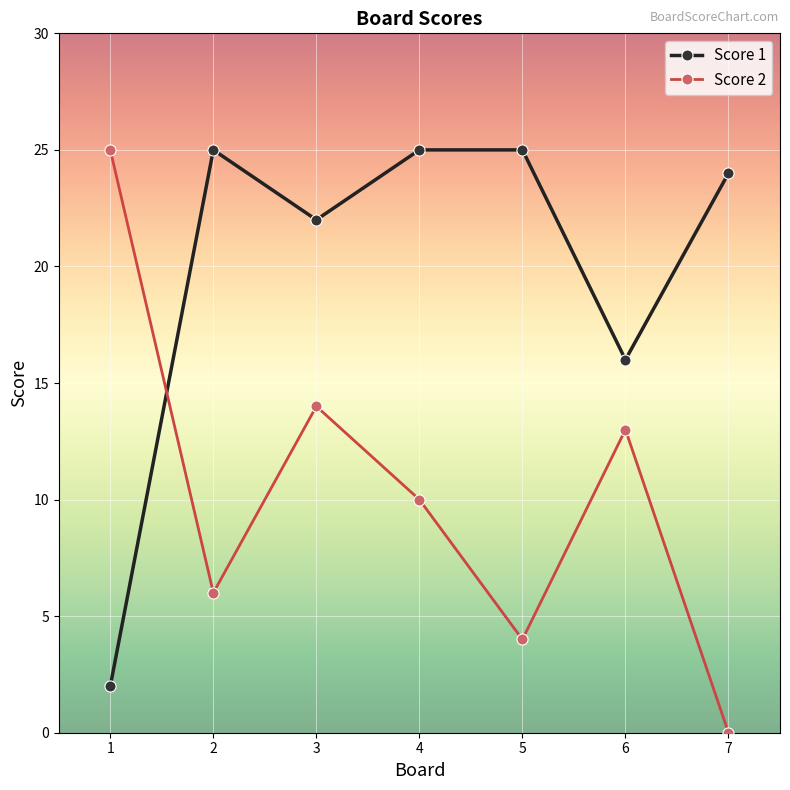

What is the highest value of the Score 2 series?

25